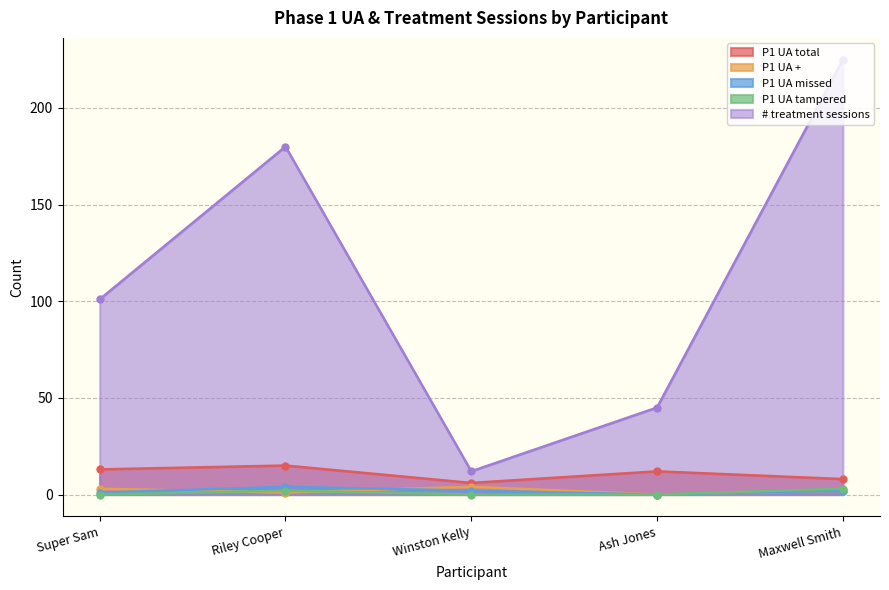

True or false: P1 UA total and # treatment sessions intersect in this chart.

False